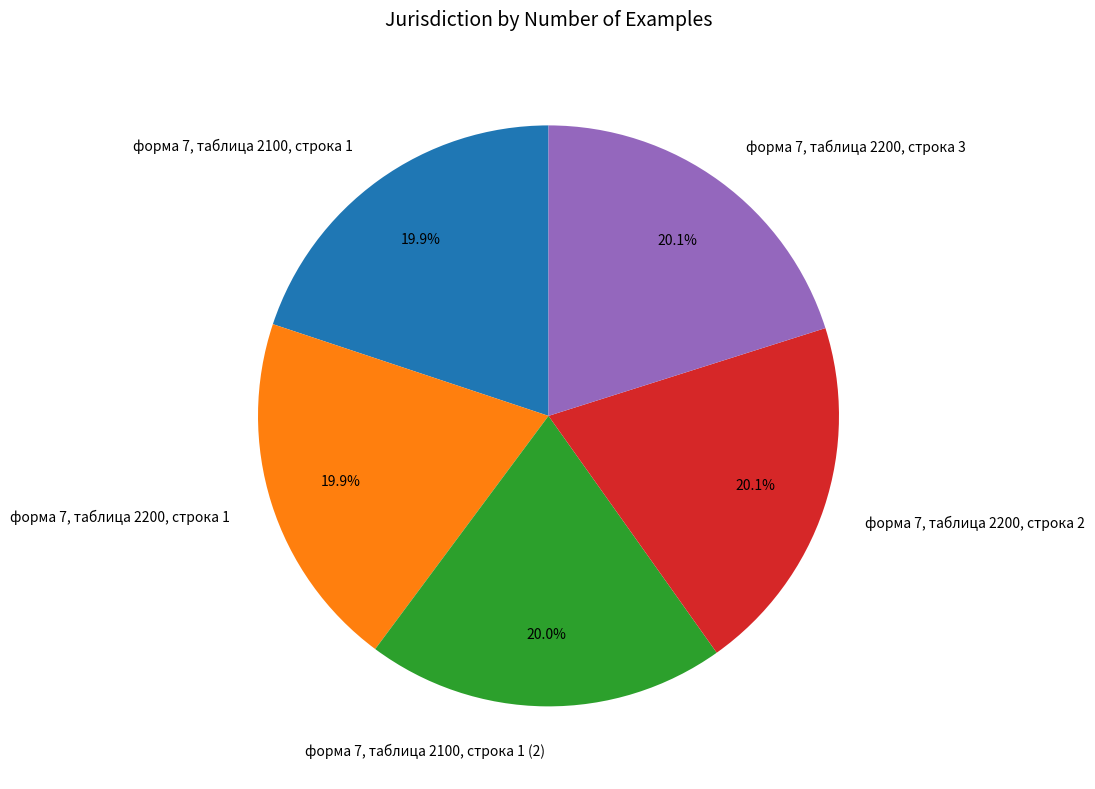

What is the ratio of the value at форма 7, таблица 2100, строка 1 (2) to the value at форма 7, таблица 2100, строка 1?

1.0